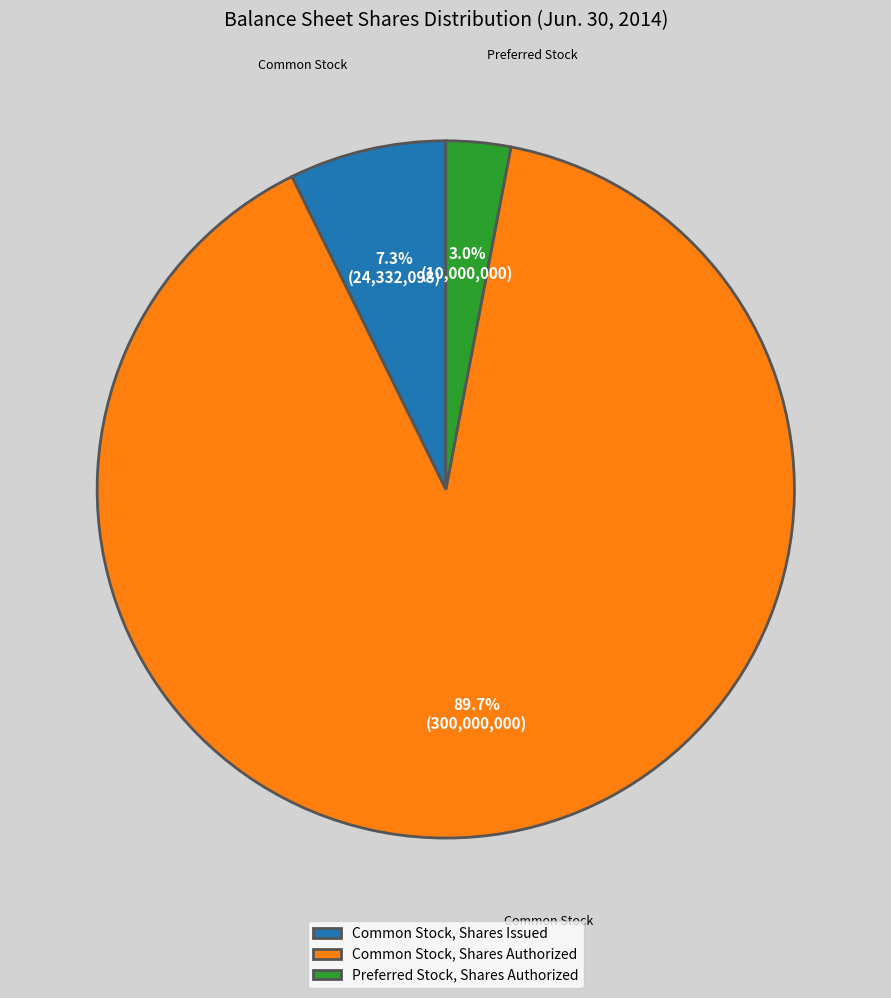

The Preferred Stock, Shares Authorized slice represents 3% of the pie. True or false?

True